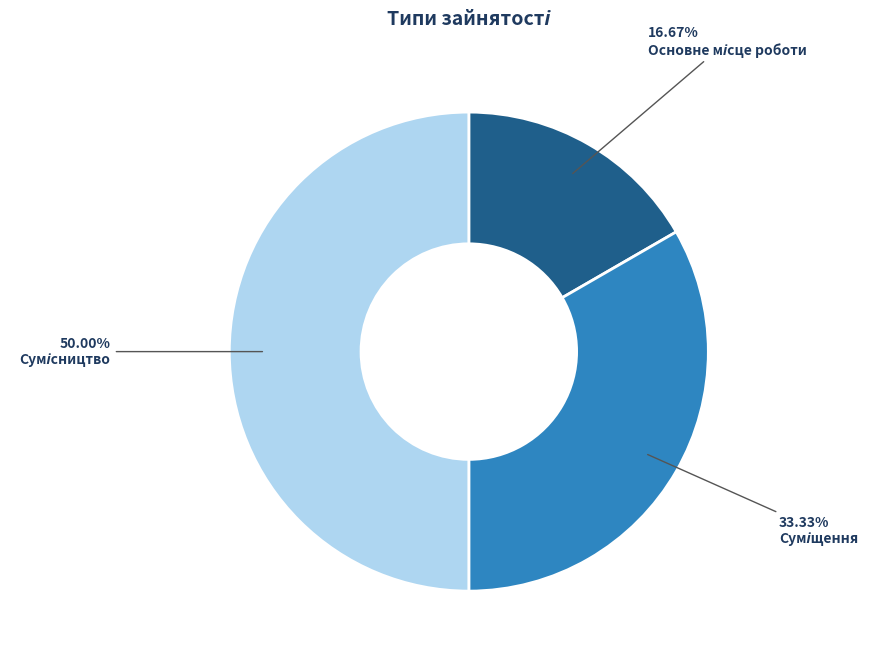

Is it true that Суміщення is 33% of the pie?

True